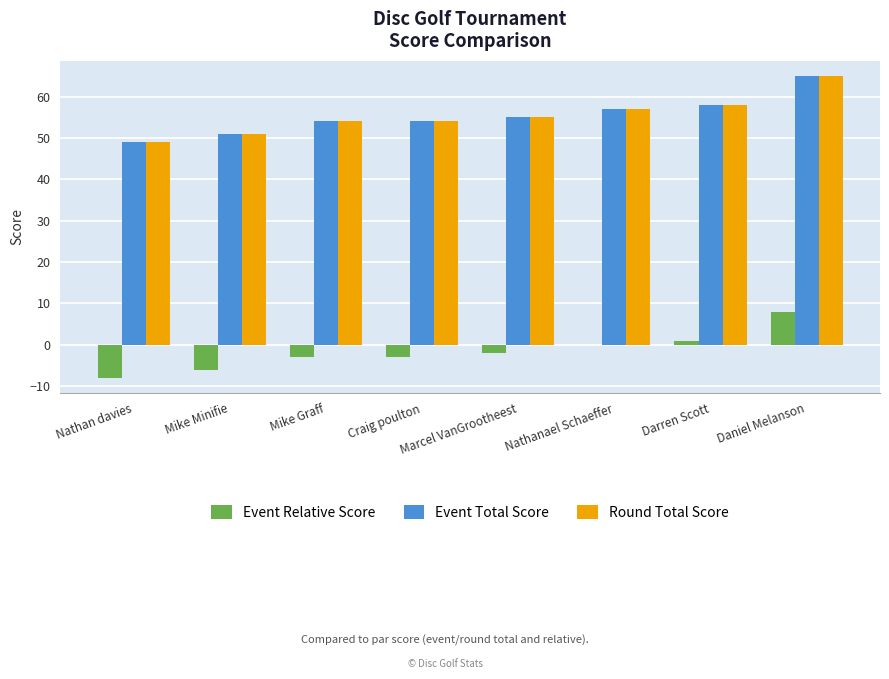

At which label does Round Total Score reach its peak?

Daniel Melanson